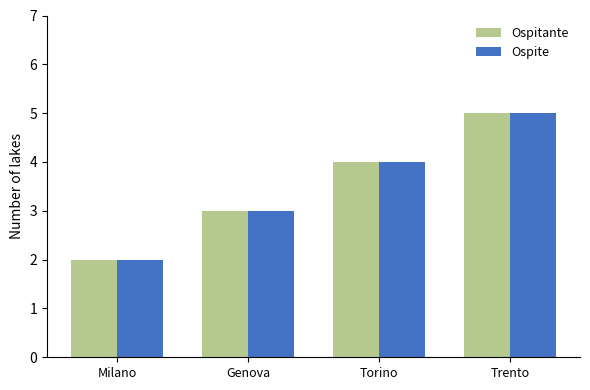

Reading left to right, what are all the values shown in this chart?

Ospitante: 2	3	4	5
Ospite: 2	3	4	5